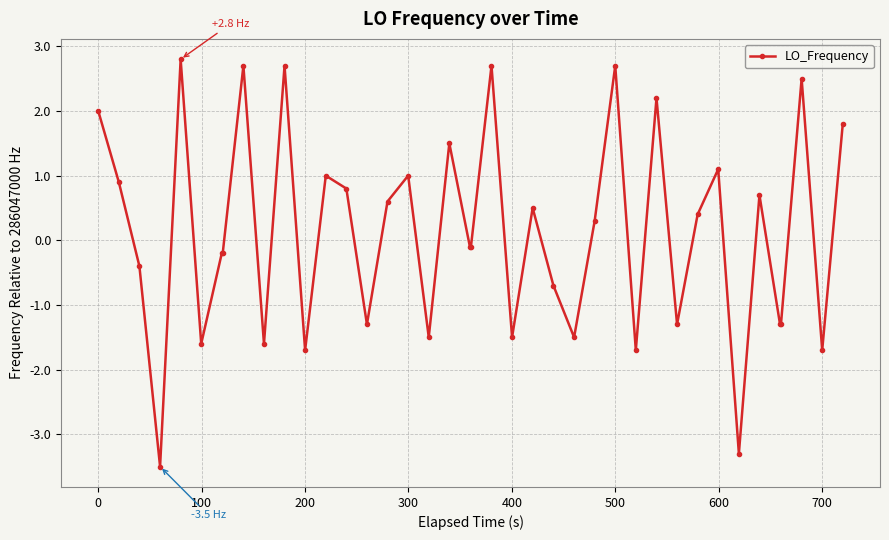

True or false: the data has more than 1 interior local peaks.

True